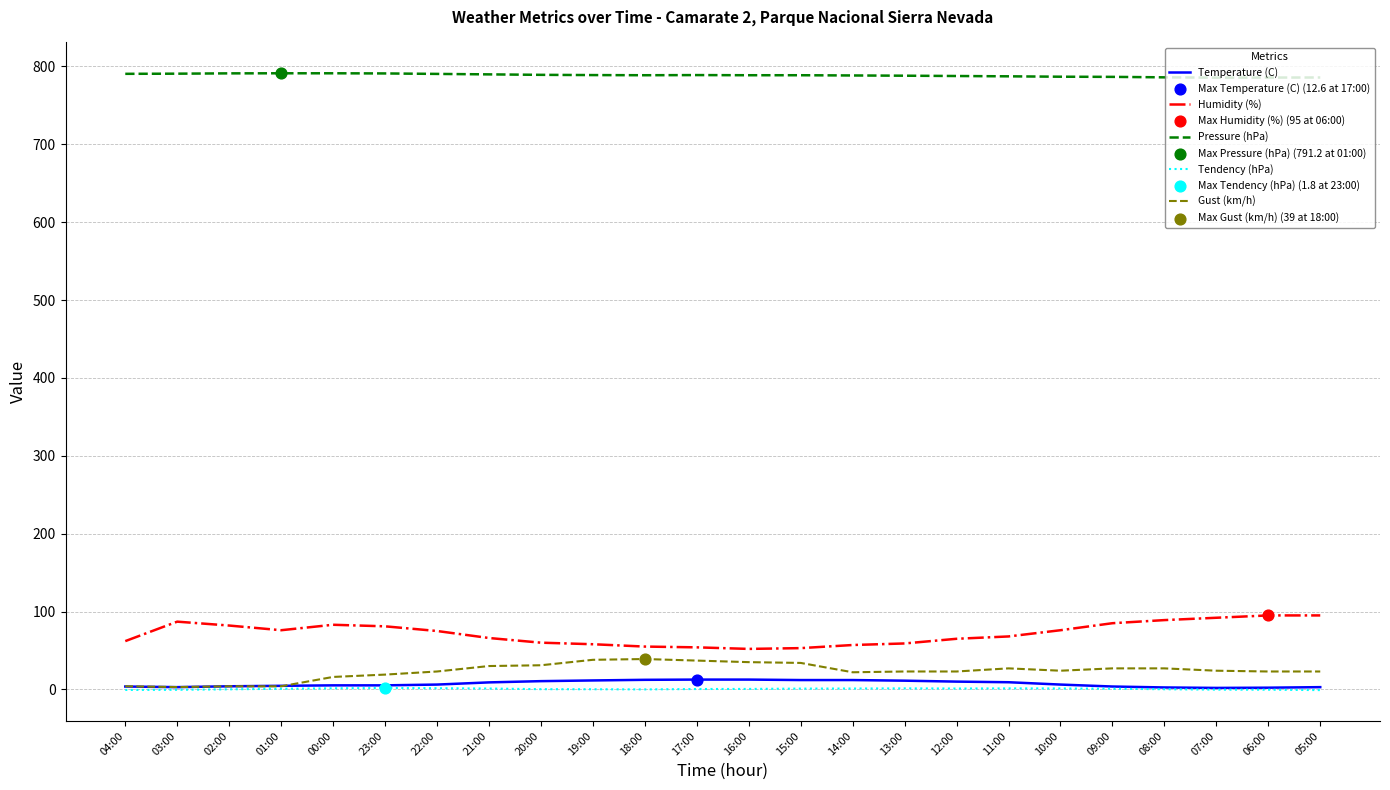

Which series has the largest total across all categories?

Pressure (hPa)